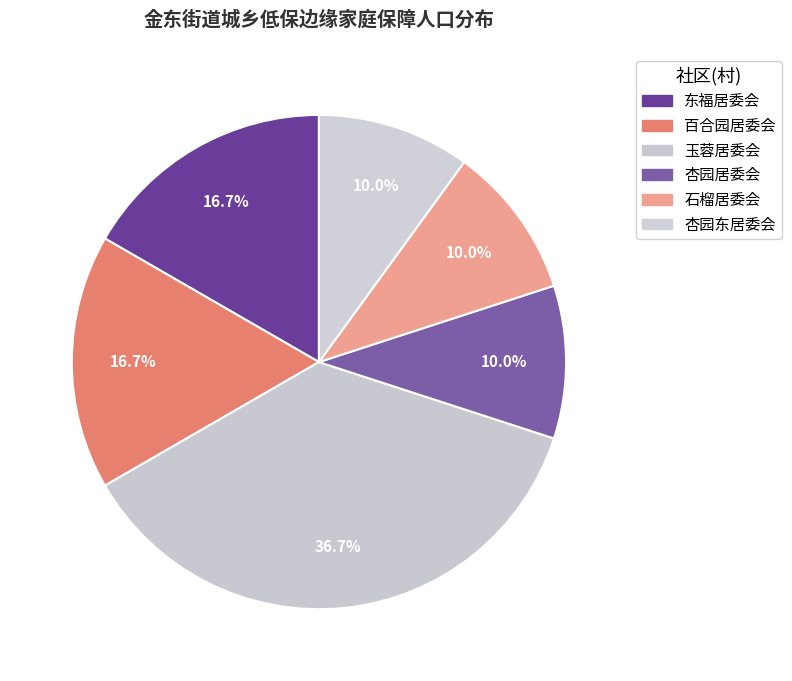

Is it true that 杏园东居委会 is 18% of the pie?

False